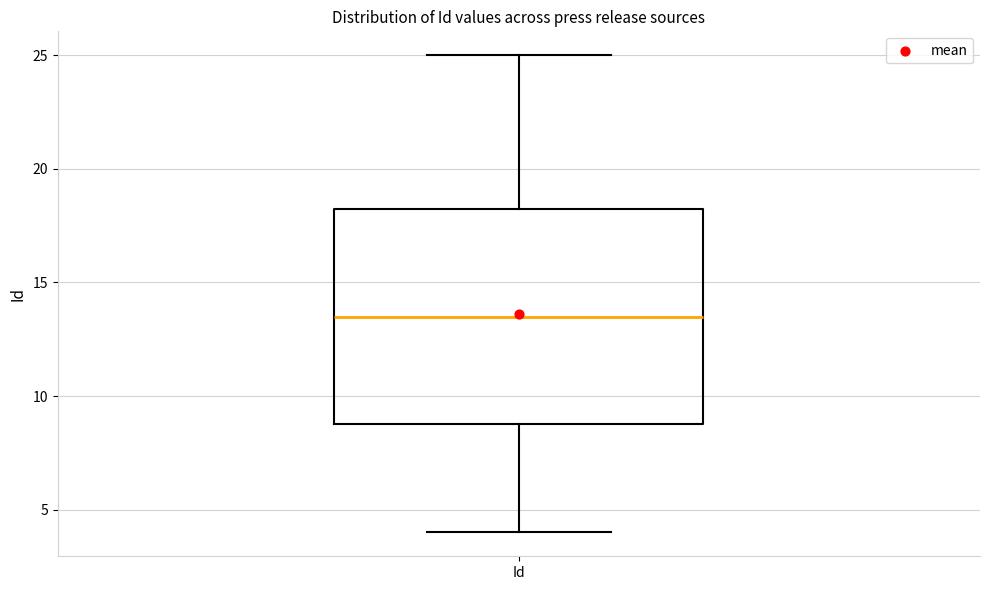

Where does the median line of the box for Id sit on the y-axis? The values are not printed on the chart, so give them approximately, as read against the axis.

13.5